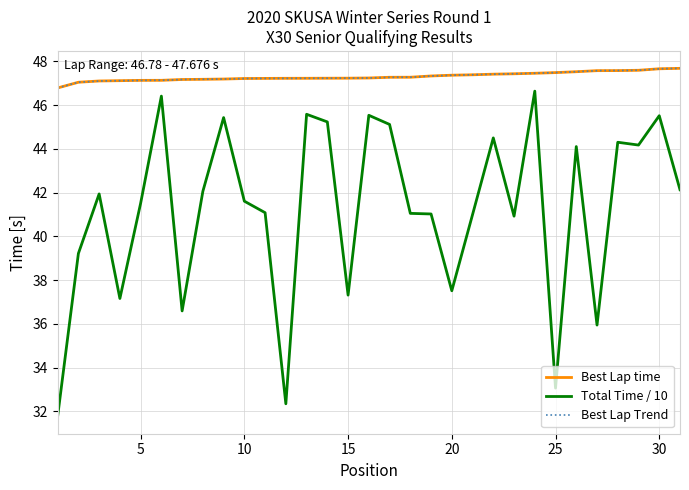

Rank the series at 17 from lowest to highest value.

Total Time, Best Lap time